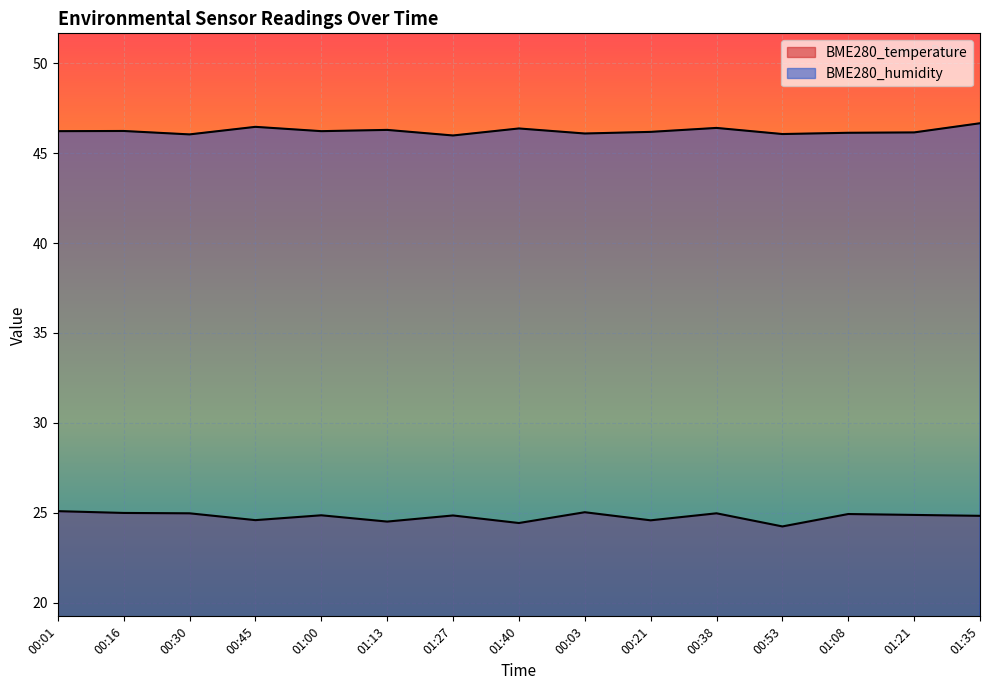

Which category has the highest value across all series?

01:35